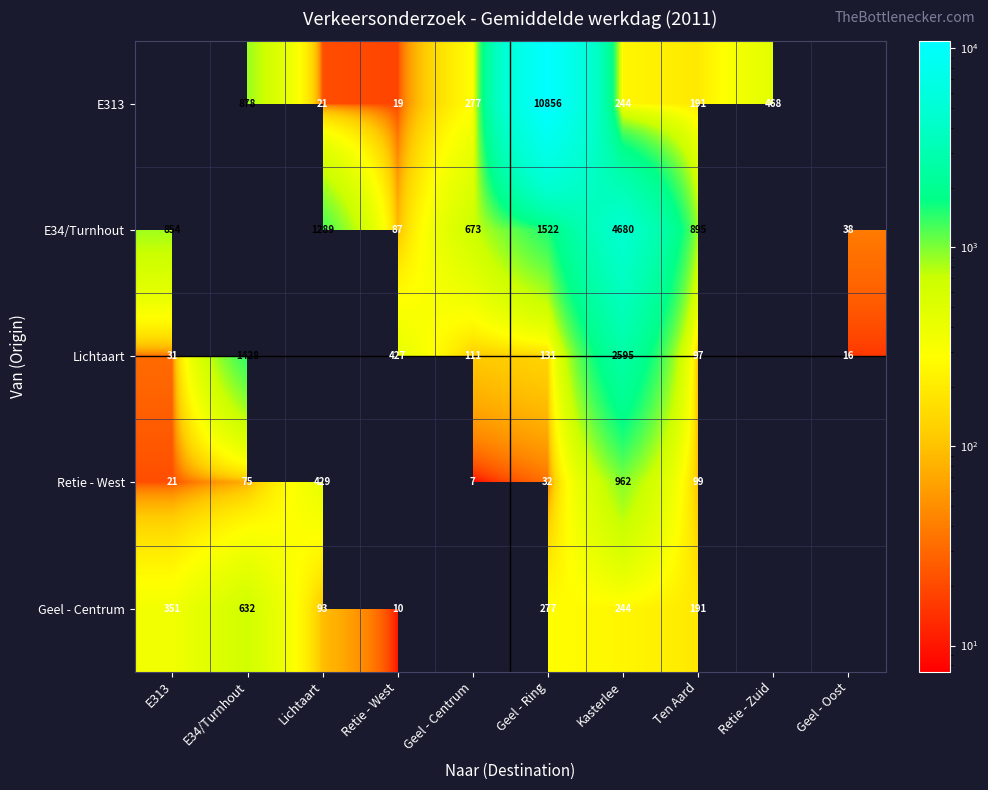

Which category has the lowest value across all series?

Geel - Centrum